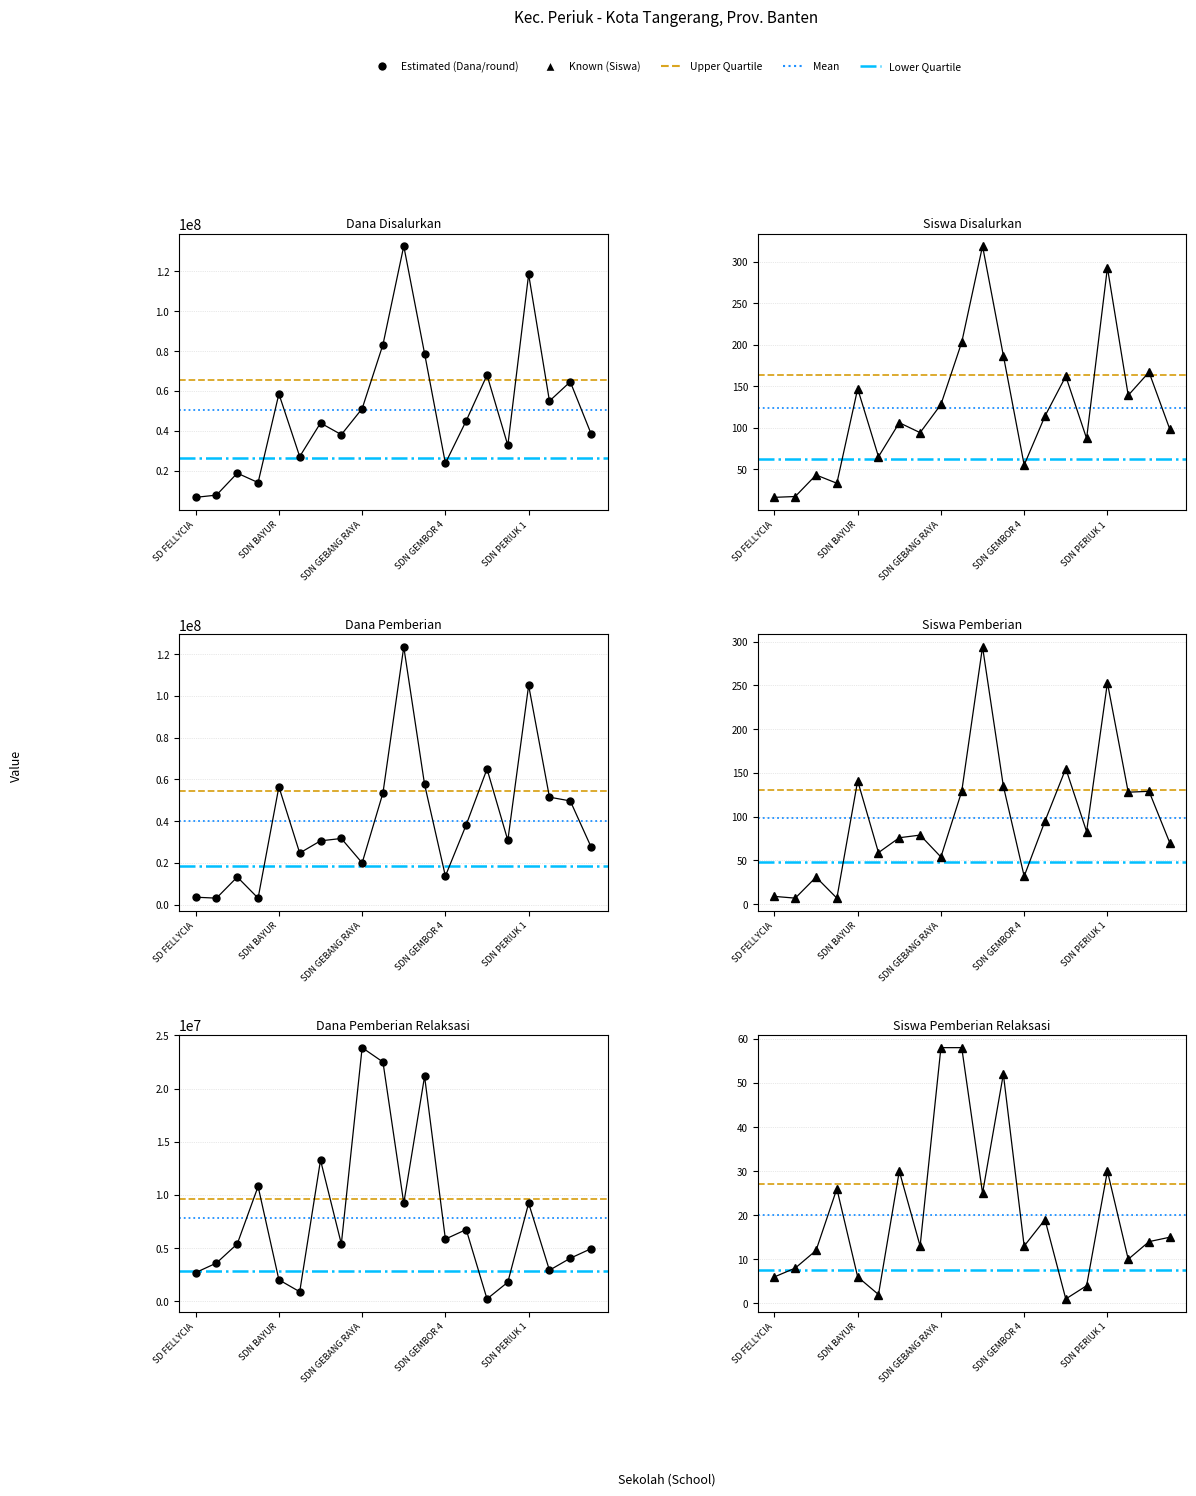

Where is the first local maximum for Siswa Pemberian?

SD ISLAM TERPADU DENADA